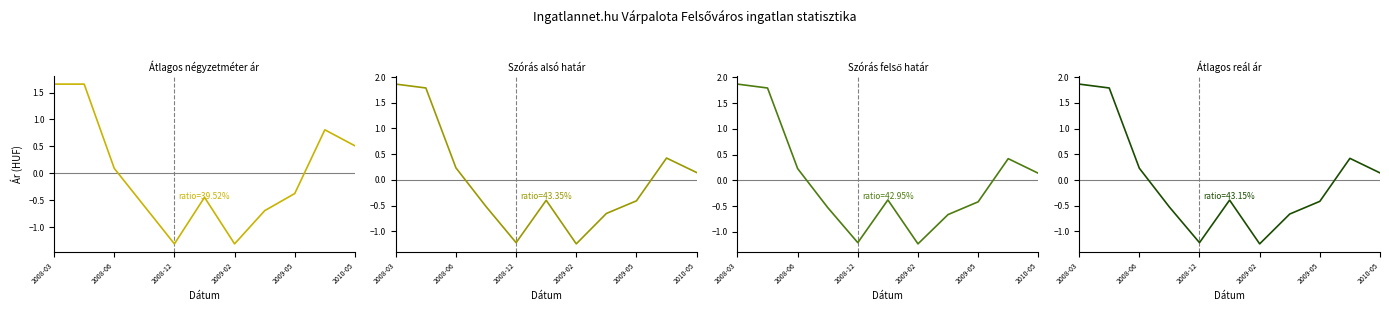

Between 6 and 2010-05, which is larger?

2010-05